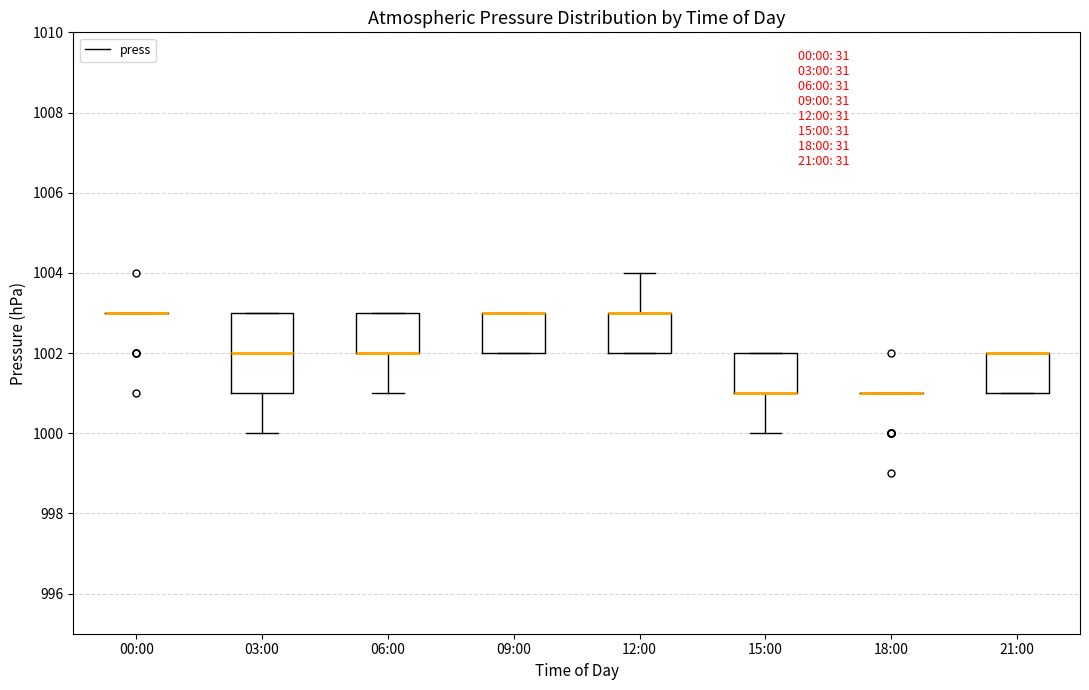

Which box is the tallest, from its lower edge to its upper edge?

03:00